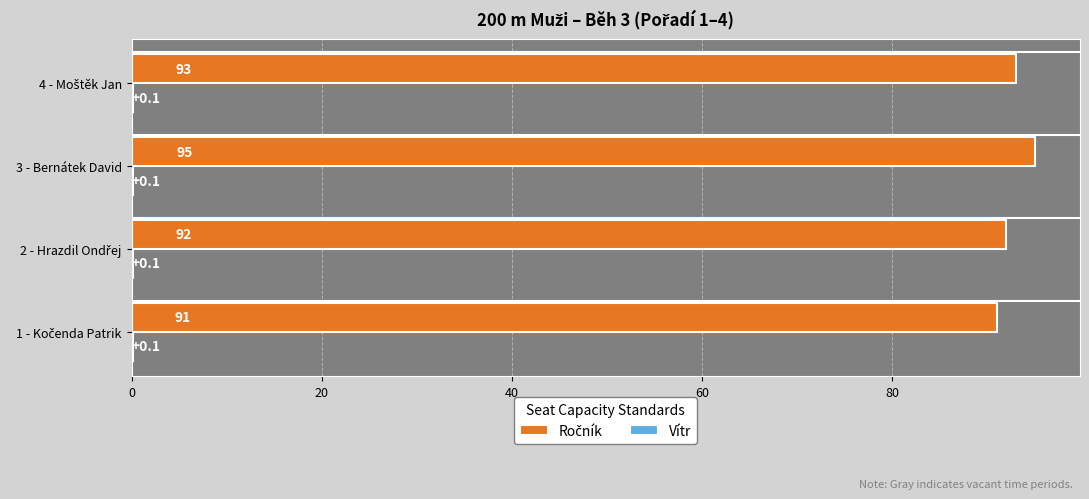

At which category is the sum across all series the highest?

3 - Bernátek David